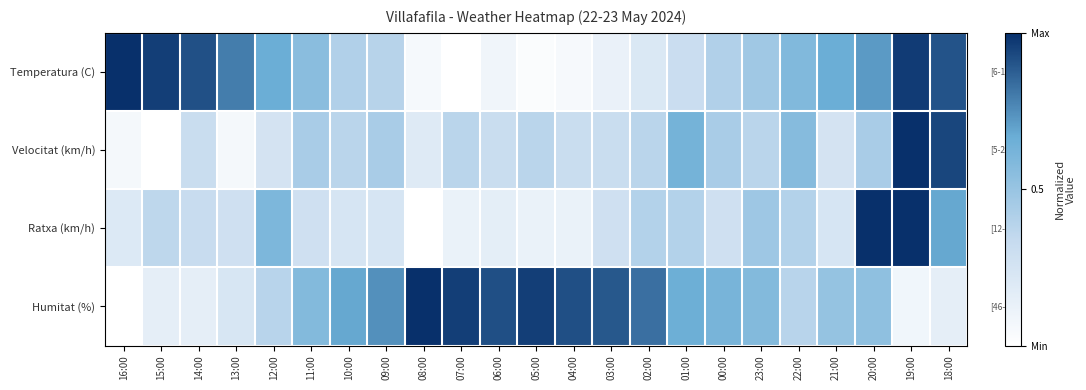

Reading left to right, extract all data points from this chart.

Temperatura (C): 16:00=1.0	15:00=1.0	14:00=0.9	13:00=0.8	12:00=0.7	11:00=0.6	10:00=0.4	09:00=0.4	08:00=0.1	07:00=0.0	06:00=0.1	05:00=0.0	04:00=0.0	03:00=0.1	02:00=0.2	01:00=0.3	00:00=0.4	23:00=0.5	22:00=0.6	21:00=0.7	20:00=0.7	19:00=1.0	18:00=0.9
Velocitat (km/h): 16:00=0.1	15:00=0.0	14:00=0.3	13:00=0.1	12:00=0.2	11:00=0.4	10:00=0.4	09:00=0.4	08:00=0.2	07:00=0.4	06:00=0.3	05:00=0.4	04:00=0.3	03:00=0.3	02:00=0.4	01:00=0.6	00:00=0.4	23:00=0.4	22:00=0.6	21:00=0.2	20:00=0.4	19:00=1.0	18:00=0.9
Ratxa (km/h): 16:00=0.2	15:00=0.4	14:00=0.3	13:00=0.3	12:00=0.6	11:00=0.3	10:00=0.2	09:00=0.2	08:00=0.0	07:00=0.1	06:00=0.2	05:00=0.1	04:00=0.1	03:00=0.3	02:00=0.4	01:00=0.4	00:00=0.3	23:00=0.5	22:00=0.4	21:00=0.2	20:00=1.0	19:00=1.0	18:00=0.7
Humitat (%): 16:00=0.0	15:00=0.1	14:00=0.1	13:00=0.2	12:00=0.4	11:00=0.6	10:00=0.7	09:00=0.7	08:00=1.0	07:00=1.0	06:00=0.9	05:00=1.0	04:00=0.9	03:00=0.9	02:00=0.8	01:00=0.7	00:00=0.6	23:00=0.6	22:00=0.4	21:00=0.5	20:00=0.5	19:00=0.1	18:00=0.1